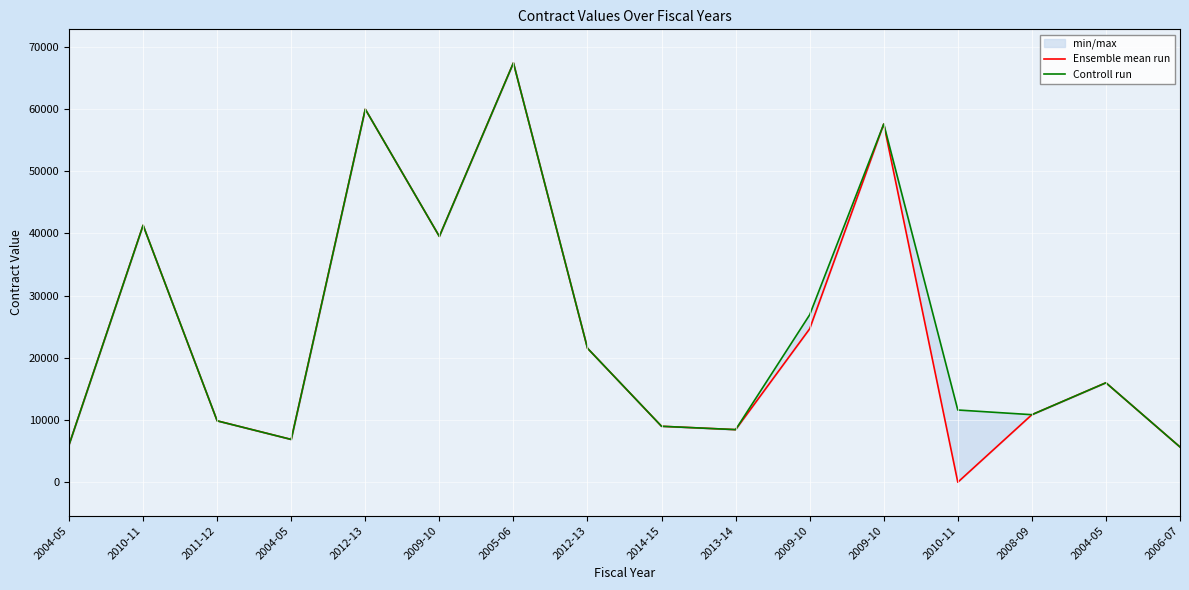

What is the difference between the second highest and minimum values in the Ensemble mean run series?

59950.5